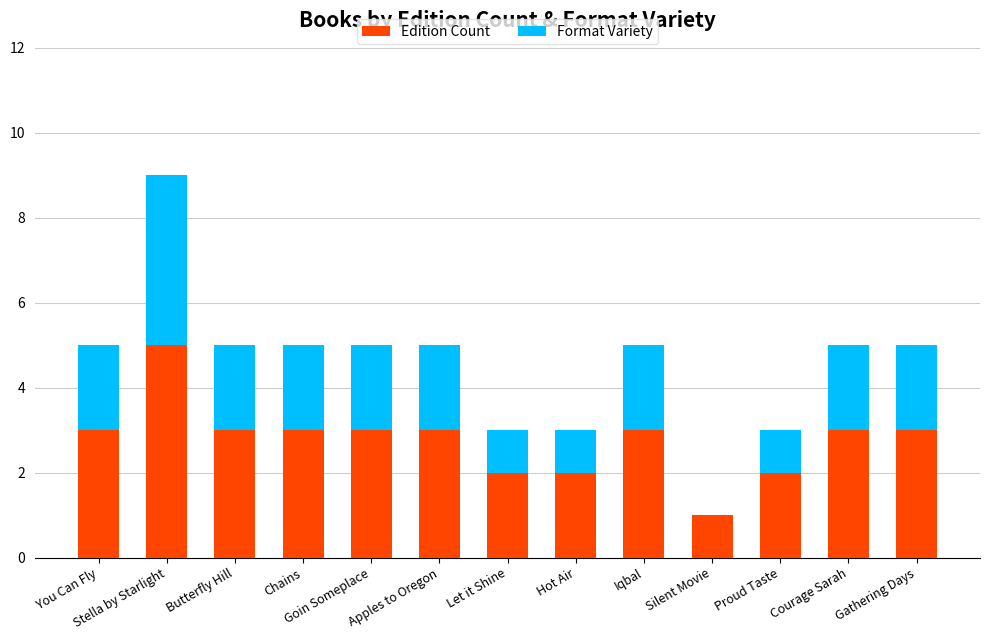

True or false: Edition Count has a value of 3 at Gathering Days.

True